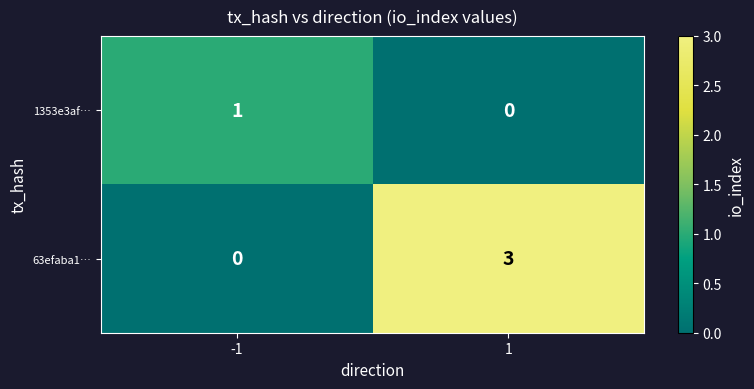

Reading right to left, transcribe all the data shown in this chart.

1353e3af…: 0	1
63efaba1…: 3	0